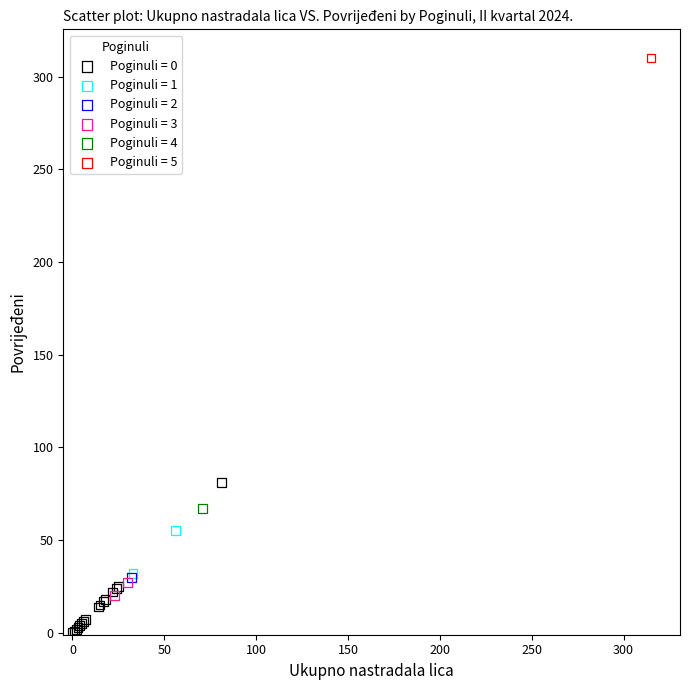

Which series contains the lowest Y value?

Poginuli = 0